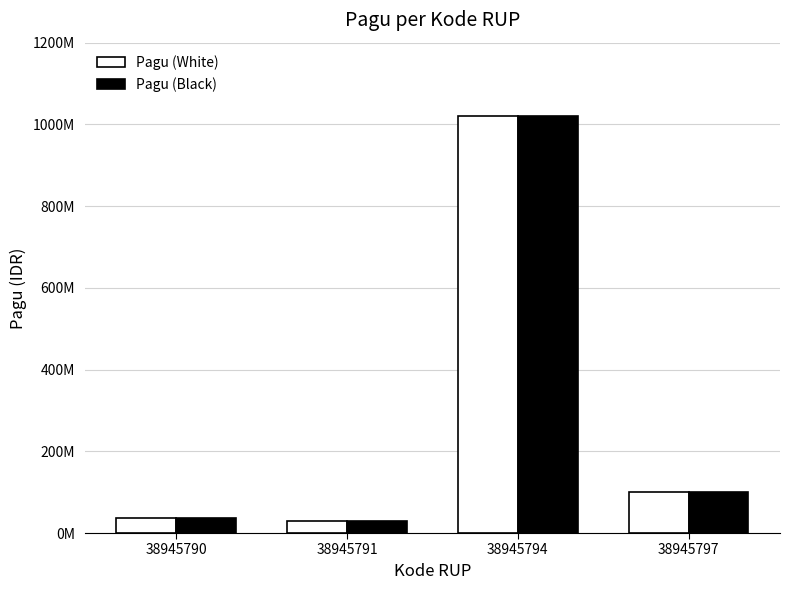

Which series has the largest total across all categories?

Pagu (White)